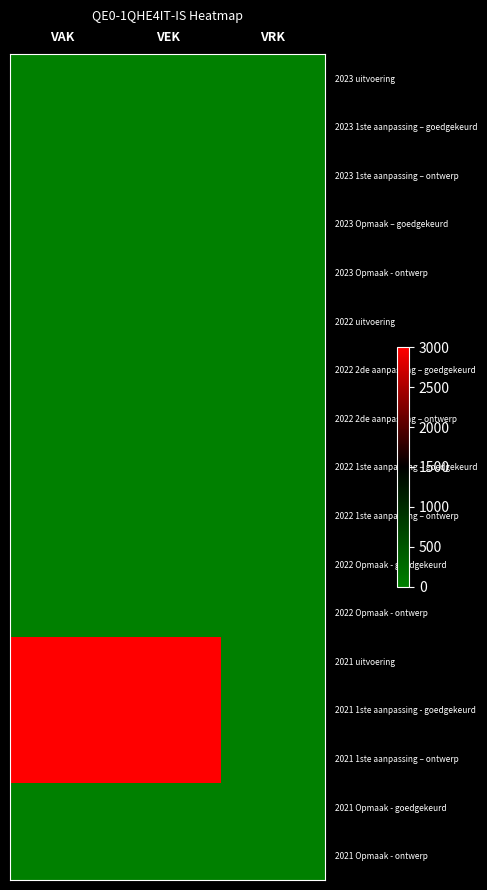

Reading left to right, extract all data points from this chart.

2023 uitvoering: VAK=0	VEK=0	VRK=0
2023 1ste aanpassing – goedgekeurd: VAK=0	VEK=0	VRK=0
2023 1ste aanpassing – ontwerp: VAK=0	VEK=0	VRK=0
2023 Opmaak – goedgekeurd: VAK=0	VEK=0	VRK=0
2023 Opmaak - ontwerp: VAK=0	VEK=0	VRK=0
2022 uitvoering: VAK=0	VEK=0	VRK=0
2022 2de aanpassing – goedgekeurd: VAK=0	VEK=0	VRK=0
2022 2de aanpassing – ontwerp: VAK=0	VEK=0	VRK=0
2022 1ste aanpassing – goedgekeurd: VAK=0	VEK=0	VRK=0
2022 1ste aanpassing – ontwerp: VAK=0	VEK=0	VRK=0
2022 Opmaak - goedgekeurd: VAK=0	VEK=0	VRK=0
2022 Opmaak - ontwerp: VAK=0	VEK=0	VRK=0
2021 uitvoering: VAK=3000	VEK=3000	VRK=0
2021 1ste aanpassing - goedgekeurd: VAK=3000	VEK=3000	VRK=0
2021 1ste aanpassing – ontwerp: VAK=3000	VEK=3000	VRK=0
2021 Opmaak - goedgekeurd: VAK=0	VEK=0	VRK=0
2021 Opmaak - ontwerp: VAK=0	VEK=0	VRK=0